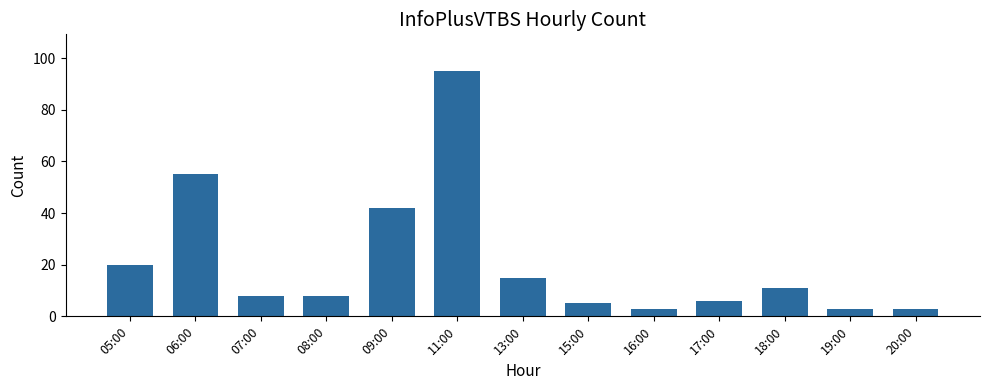

Reading right to left, list all the values displayed in this chart.

20:00=3	19:00=3	18:00=11	17:00=6	16:00=3	15:00=5	13:00=15	11:00=95	09:00=42	08:00=8	07:00=8	06:00=55	05:00=20